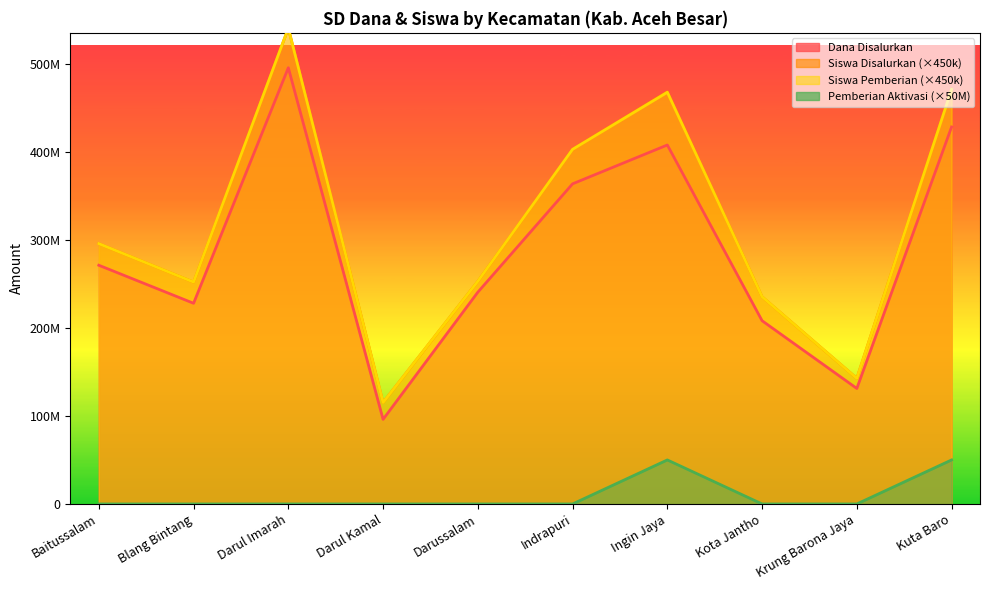

True or false: Dana Disalurkan and Siswa Disalurkan intersect in this chart.

False